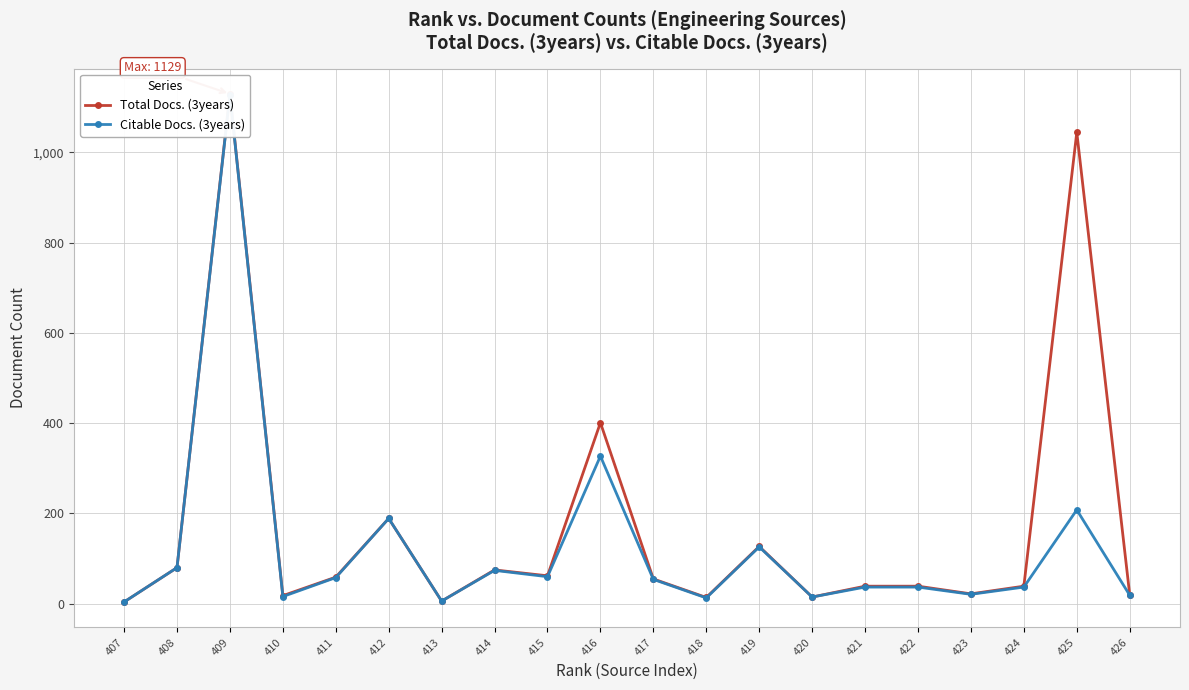

Where is Total Docs. (3years) nearest to the value 566?

416